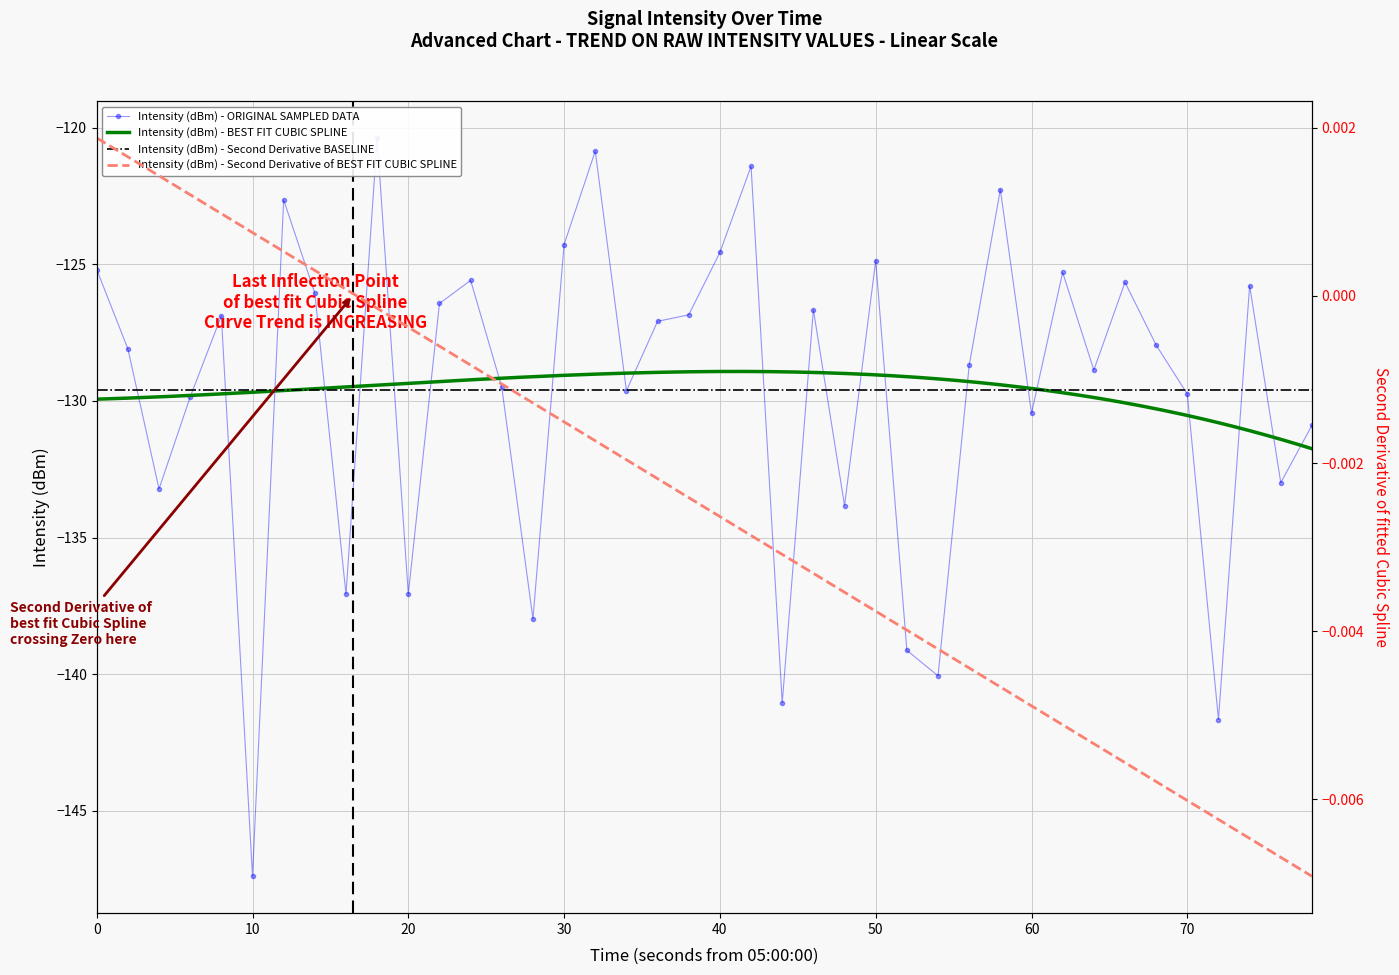

What is the sum of all values?

-5183.8